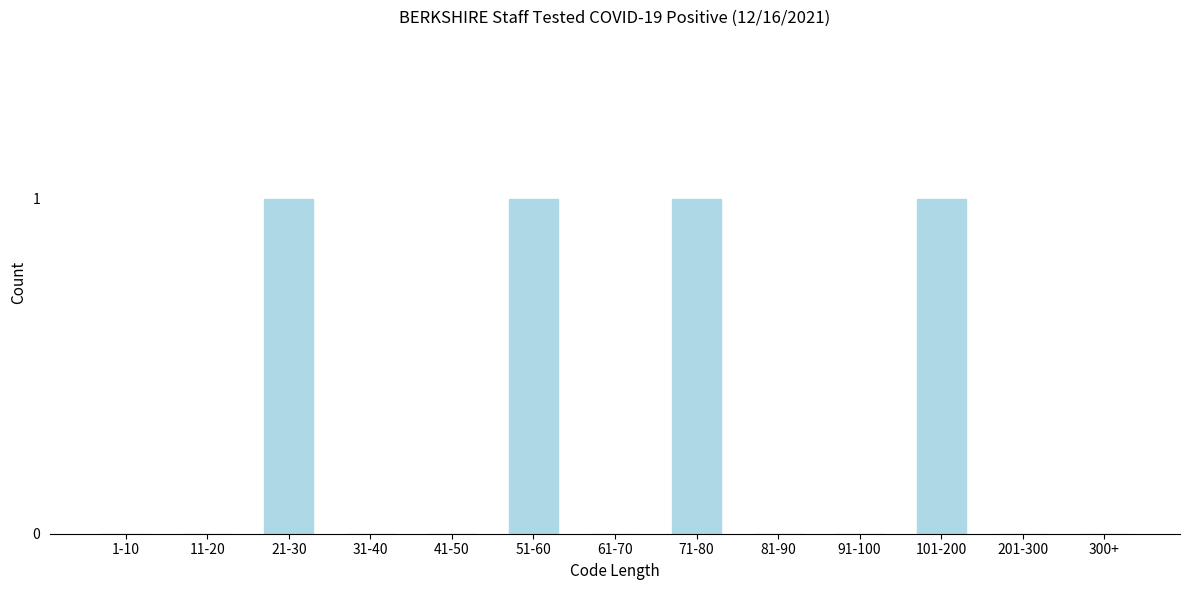

Reading left to right, what are all the values shown in this chart?

1-10=0	11-20=0	21-30=1	31-40=0	41-50=0	51-60=1	61-70=0	71-80=1	81-90=0	91-100=0	101-200=1	201-300=0	300+=0